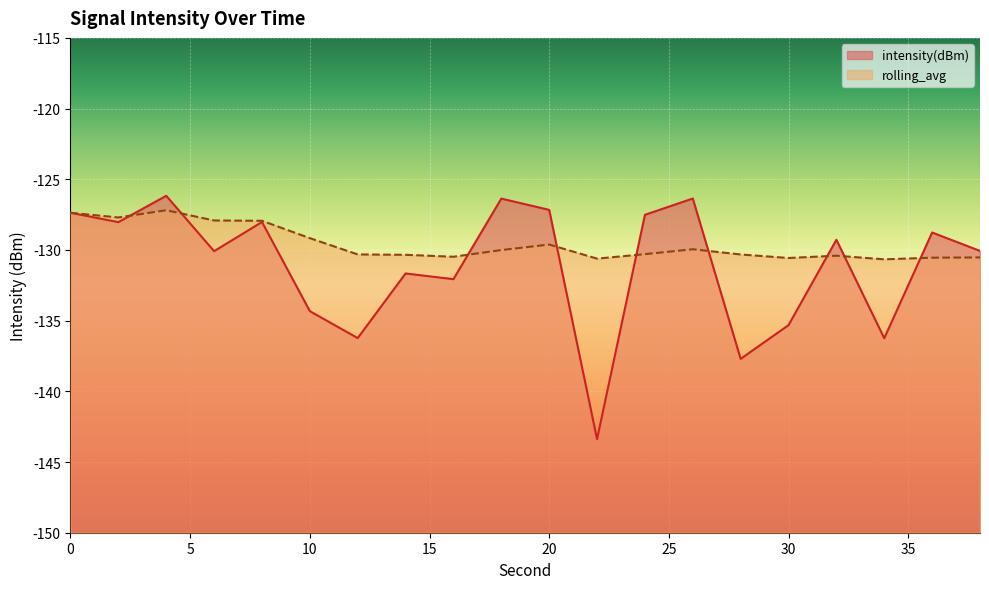

At which label does intensity(dBm) reach its peak?

4